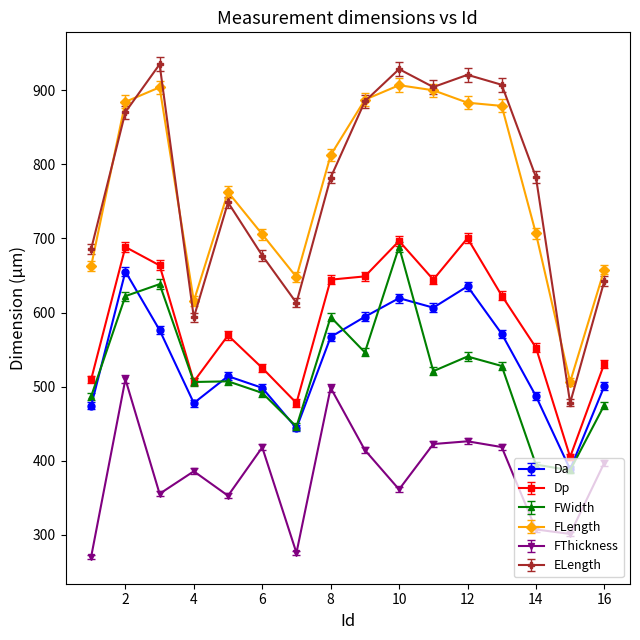

Which series has the widest spread of values?

ELength